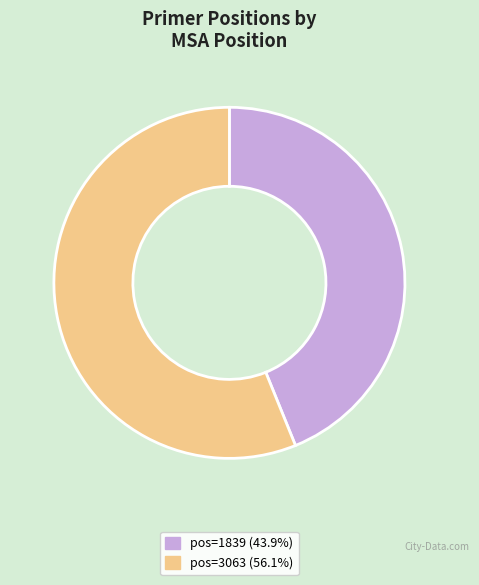

Is there a majority slice in this chart?

Yes